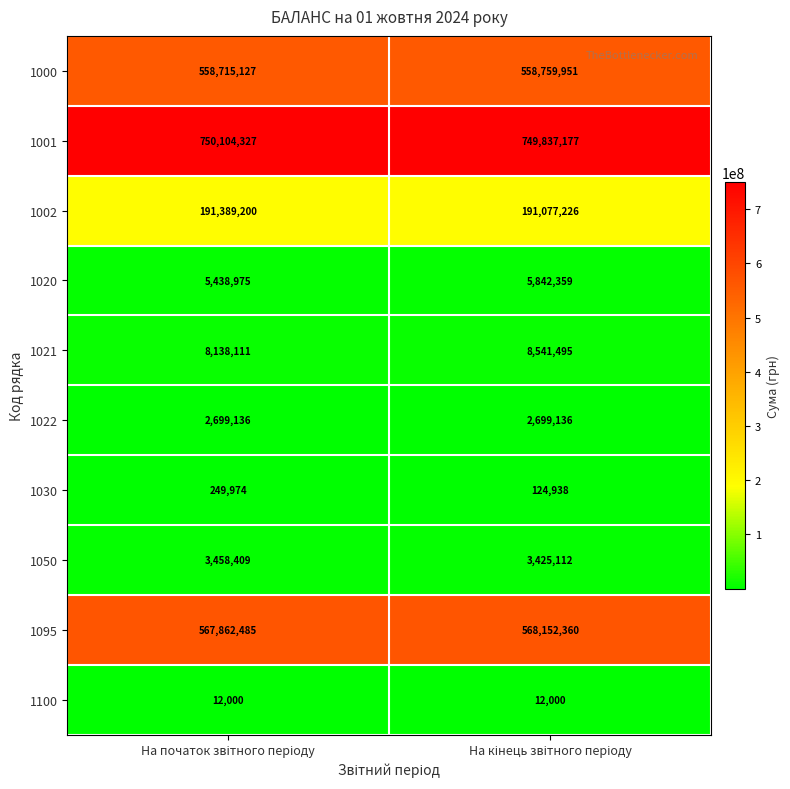

What is the greatest value displayed?

750104327